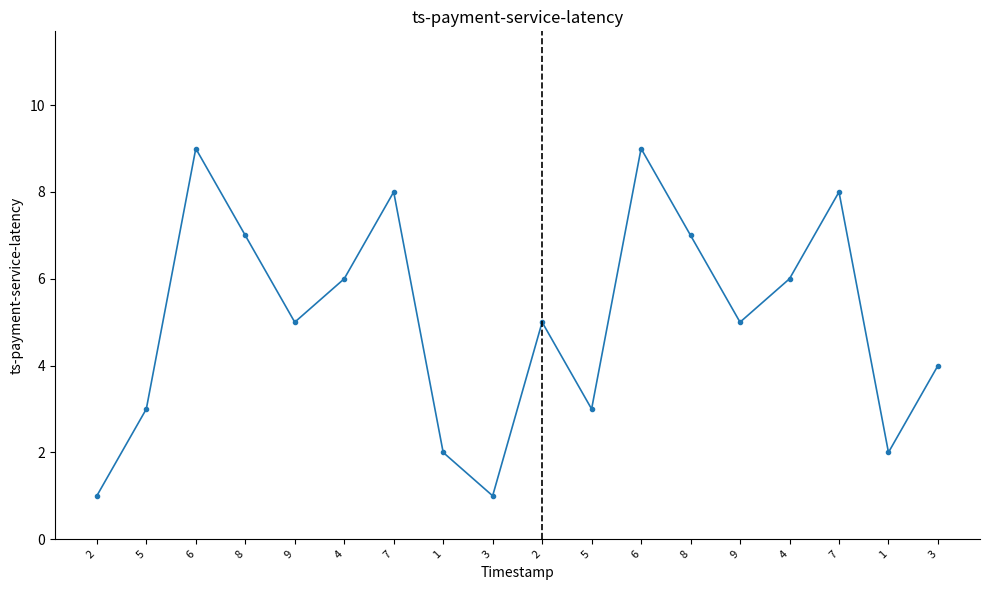

Count the number of categories in the chart.

18